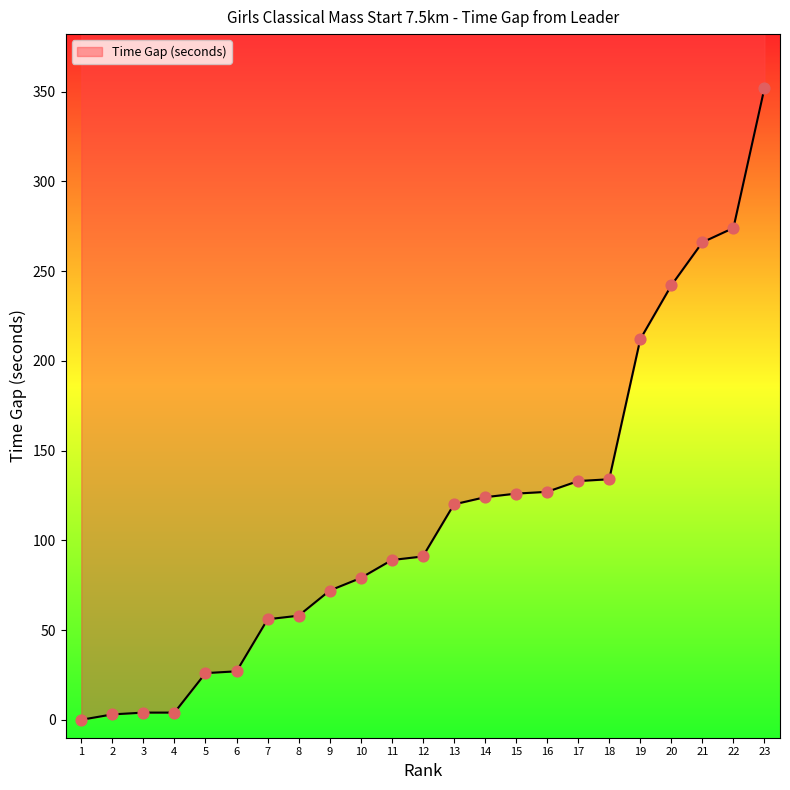

Which has a higher value, 6 or 5?

6